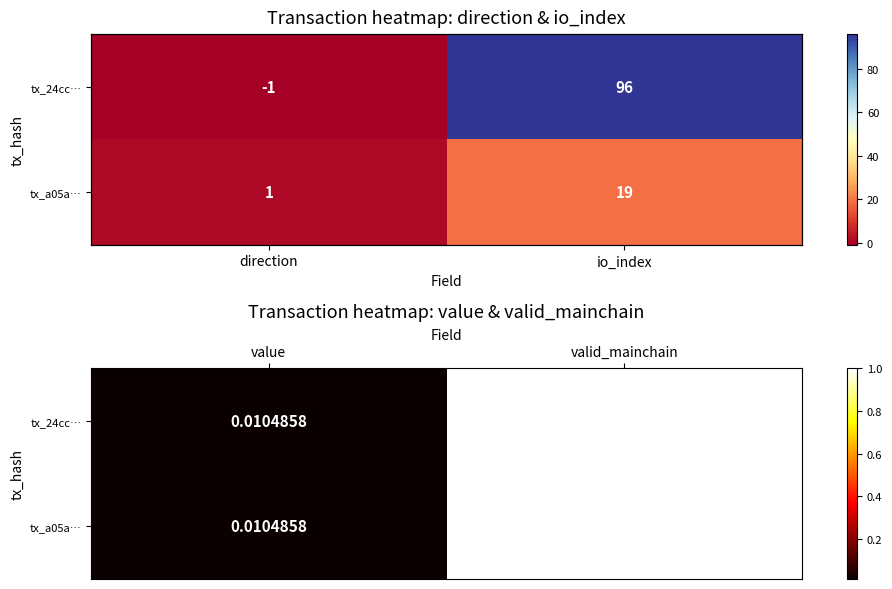

How many data points does each series have?

2